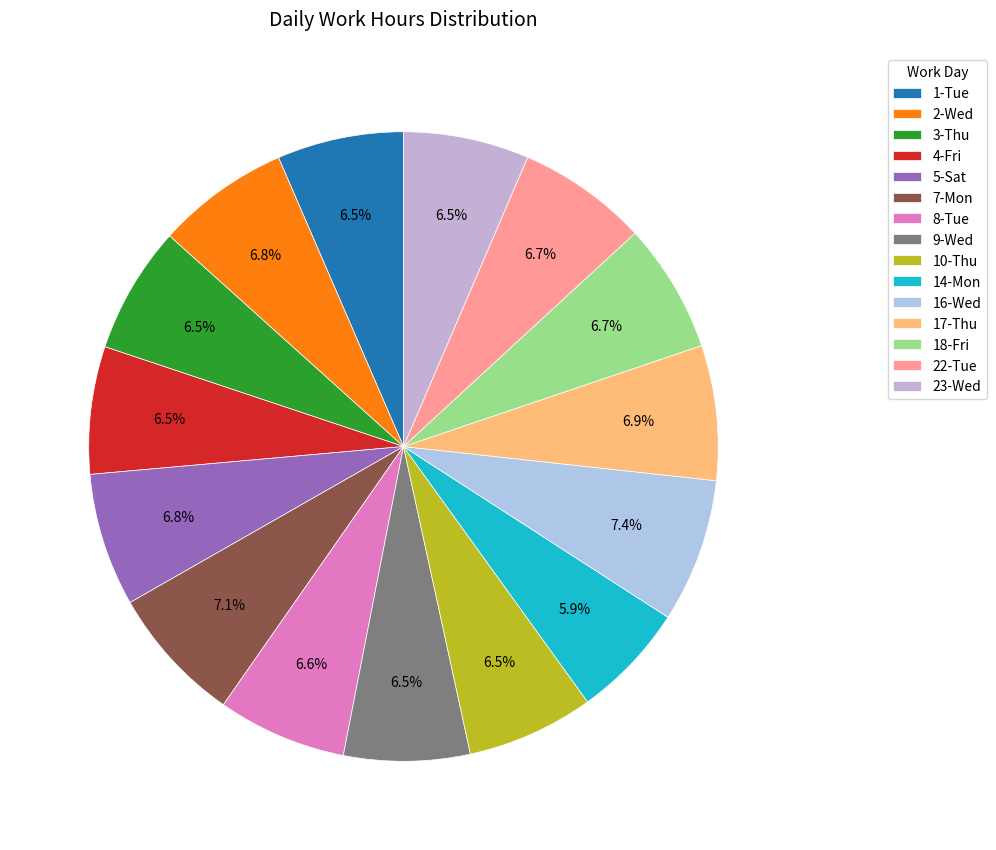

What is the ratio of the value at 2-Wed to the value at 22-Tue?

1.0